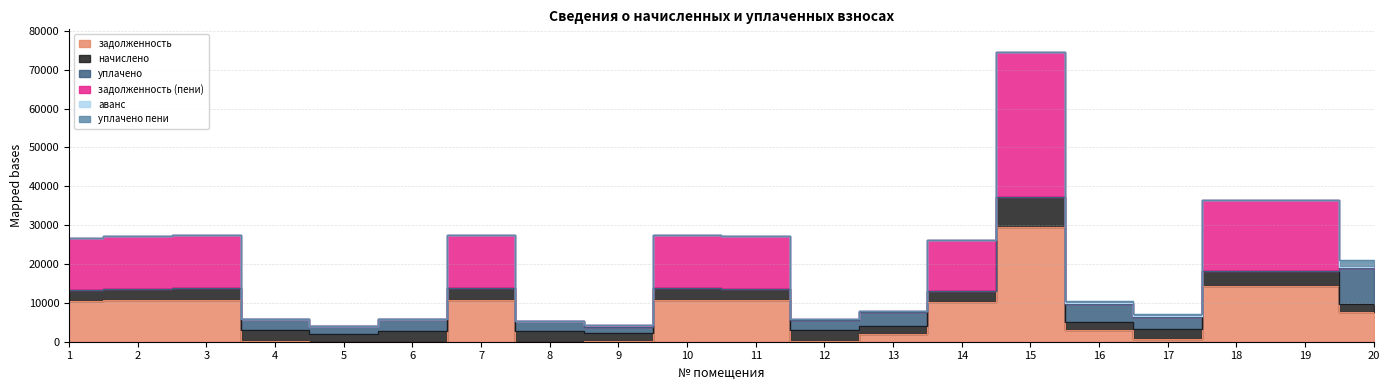

At how many categories does at least one series exceed 31232?

1